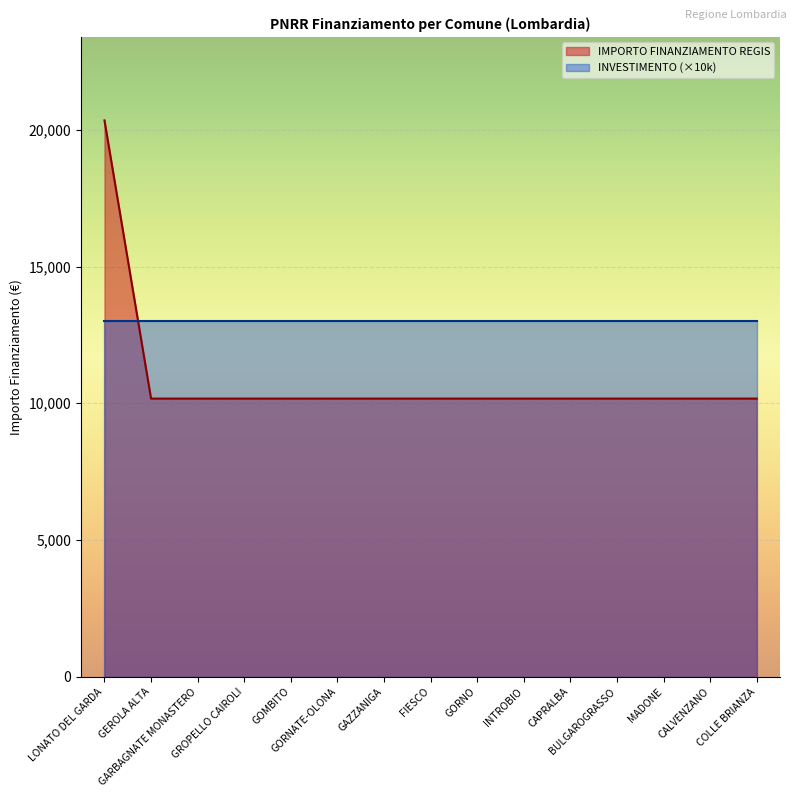

What is the sum of all values?

162752